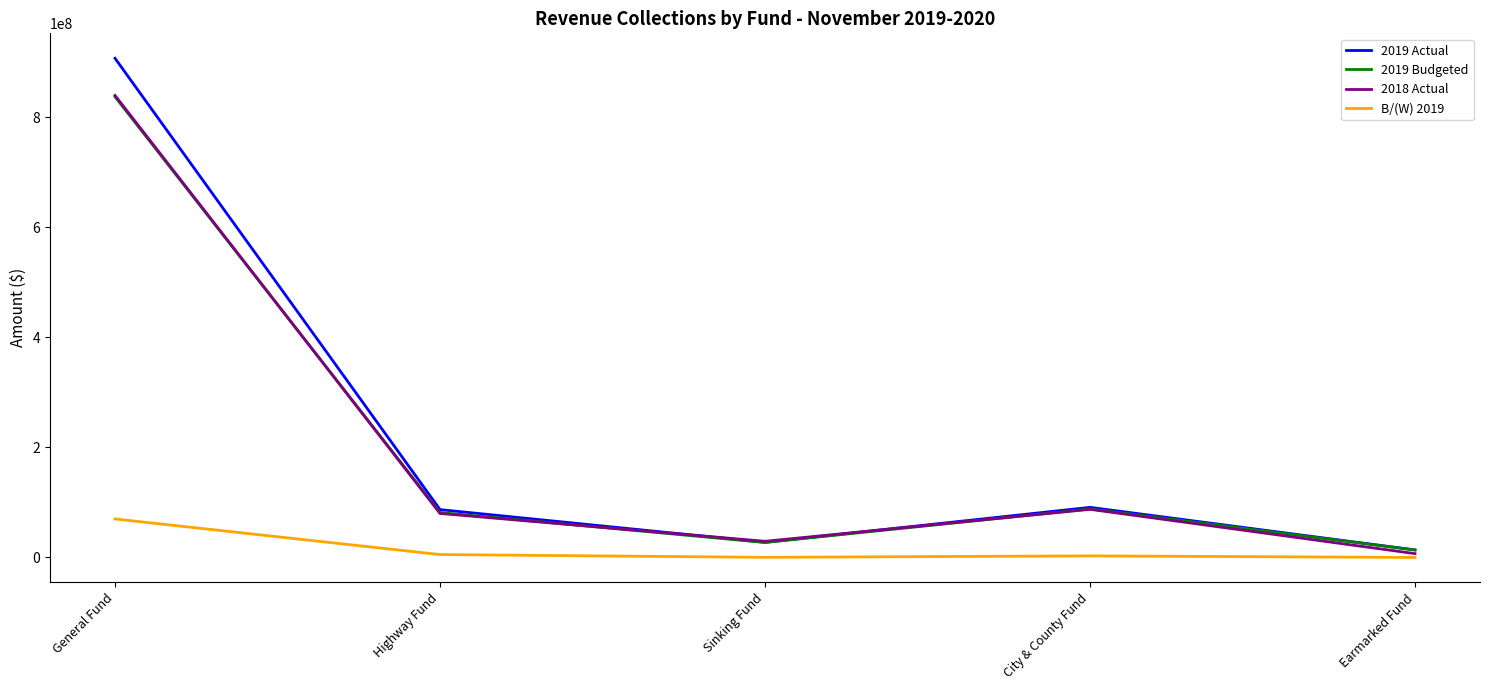

What position from the right is Highway Fund?

4